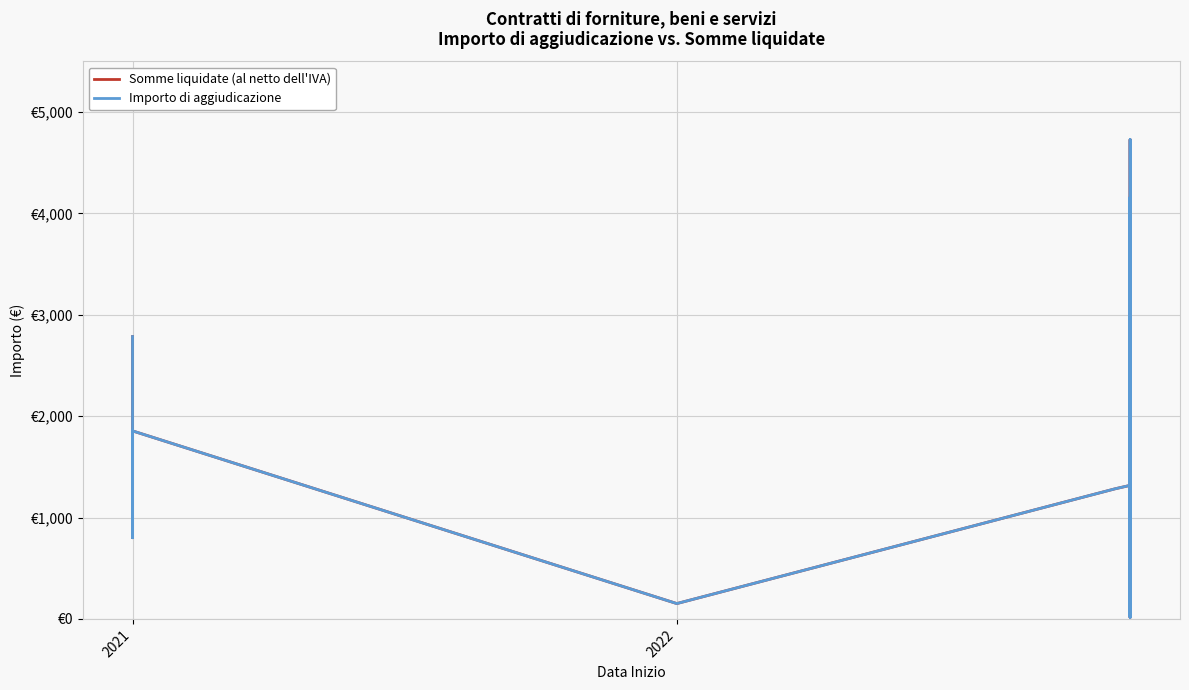

The Importo di aggiudicazione series shows 2373.3 at 32. True or false?

False